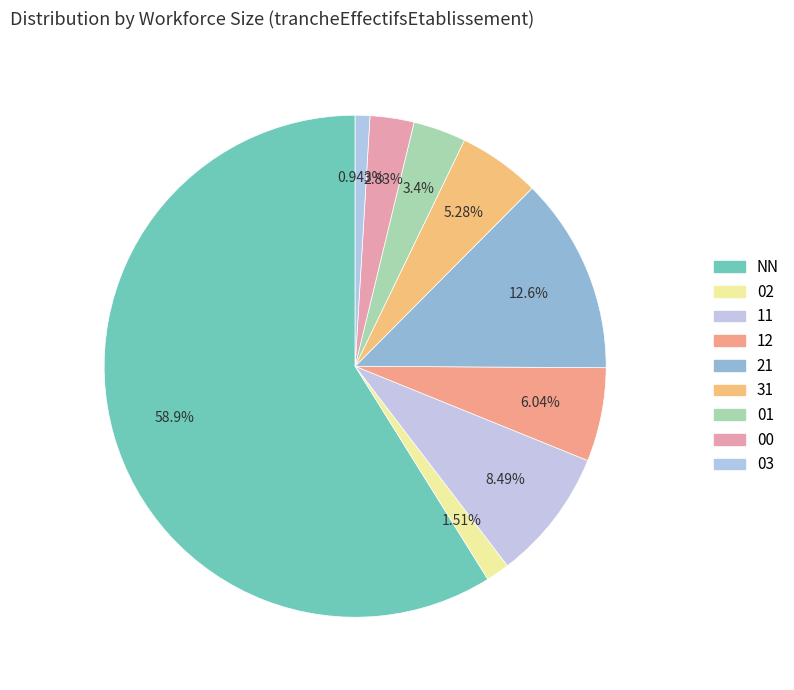

Which slice represents more than half of the pie?

NN